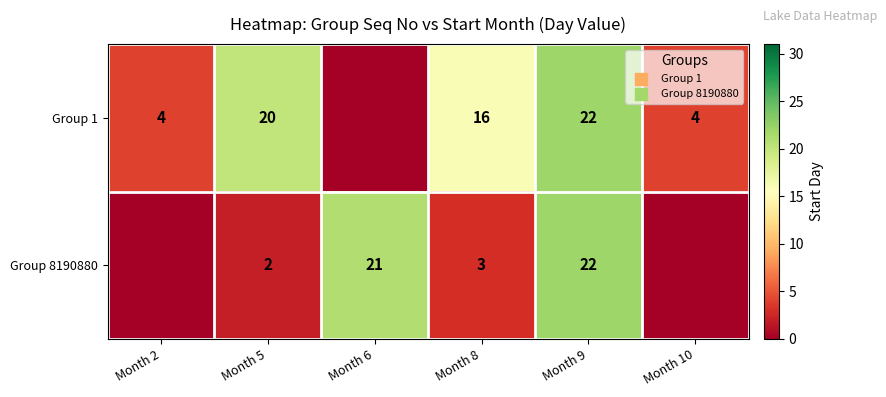

What is the total value across all series at Month 8?

19